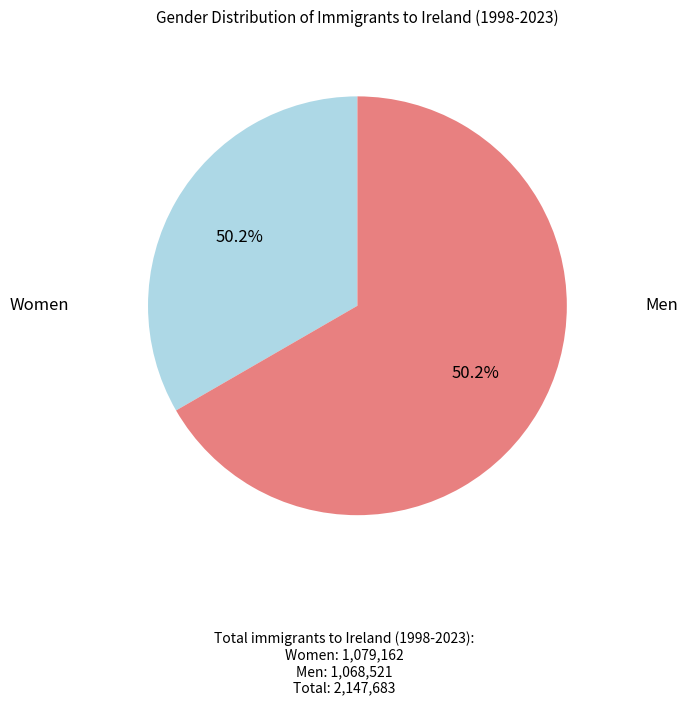

To the nearest percent, what is the average slice percentage?

50%